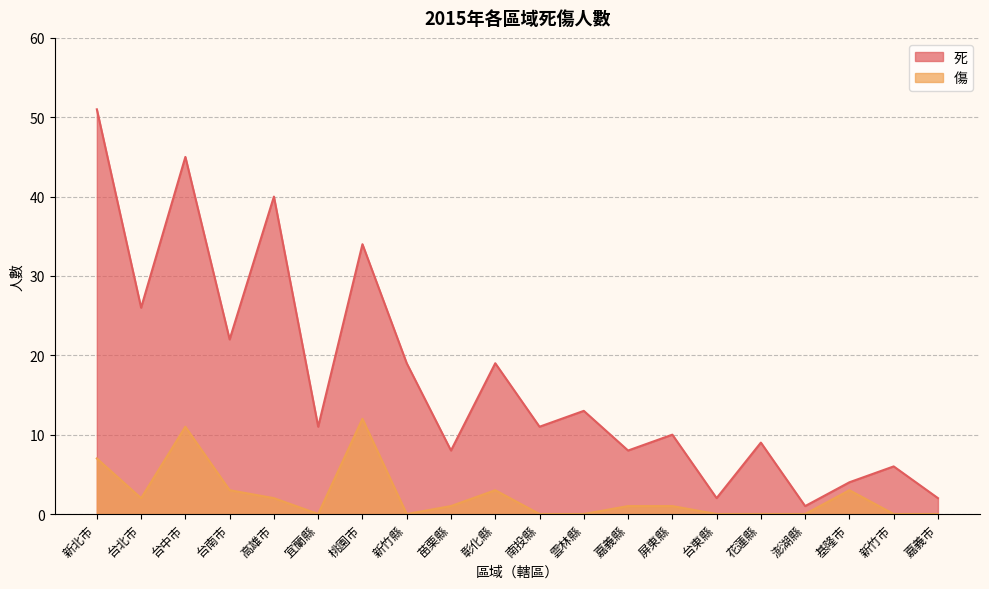

At 彰化縣, list the series in order from largest to smallest.

死, 傷